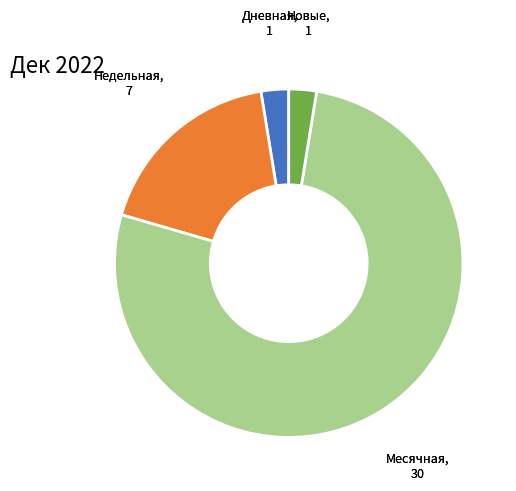

Is there a majority slice in this chart?

Yes